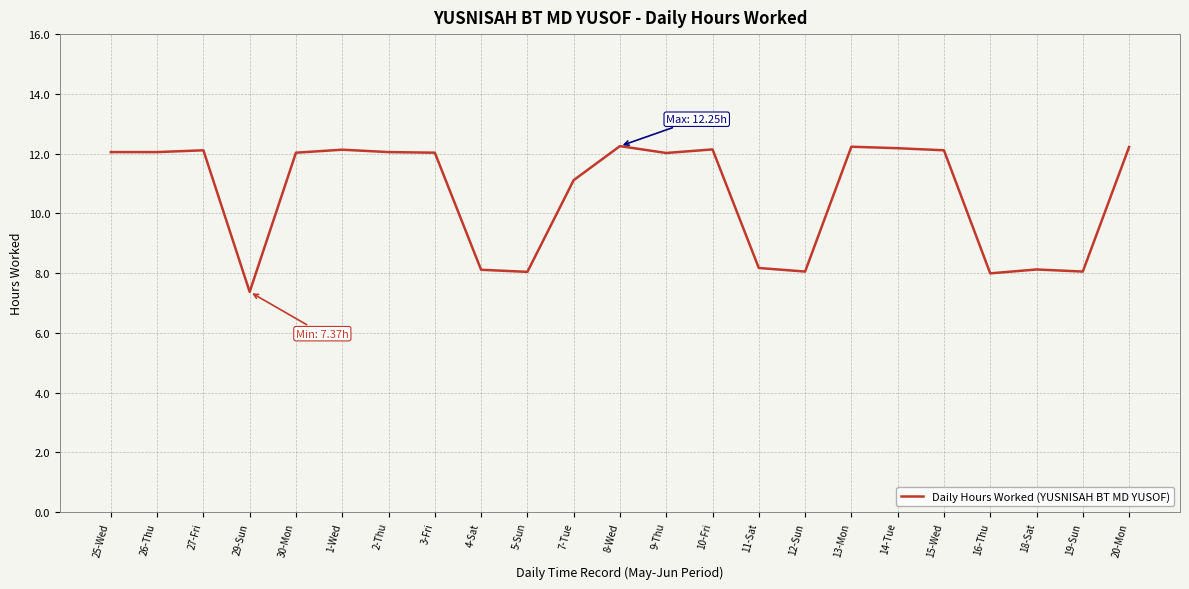

What is the change in value from 9-Thu to 16-Thu?

-4.0